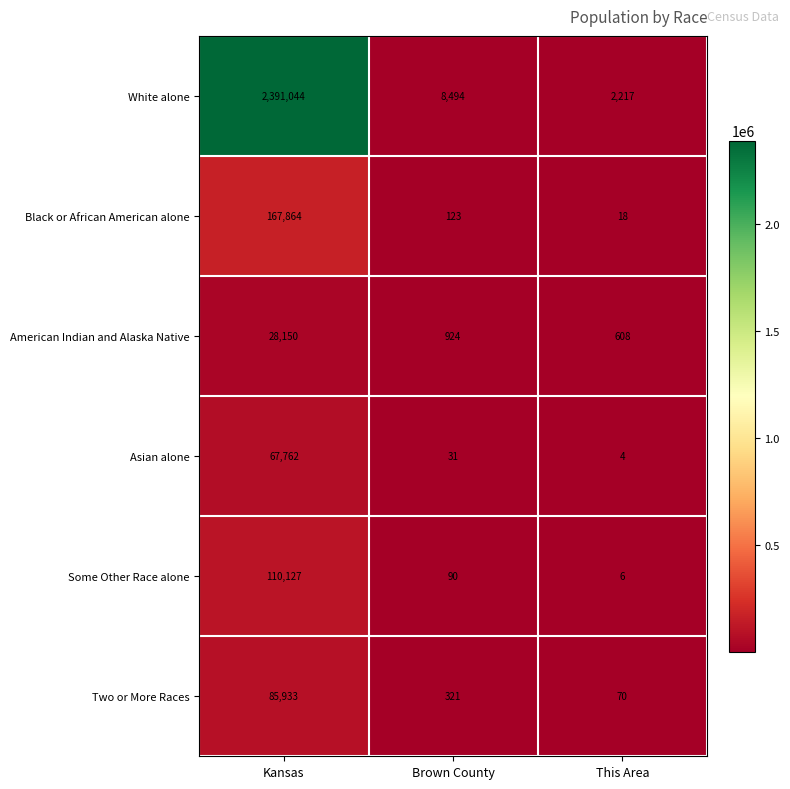

Rank the series by their maximum value, from highest to lowest.

White alone, Black or African American alone, Some Other Race alone, Two or More Races, Asian alone, American Indian and Alaska Native